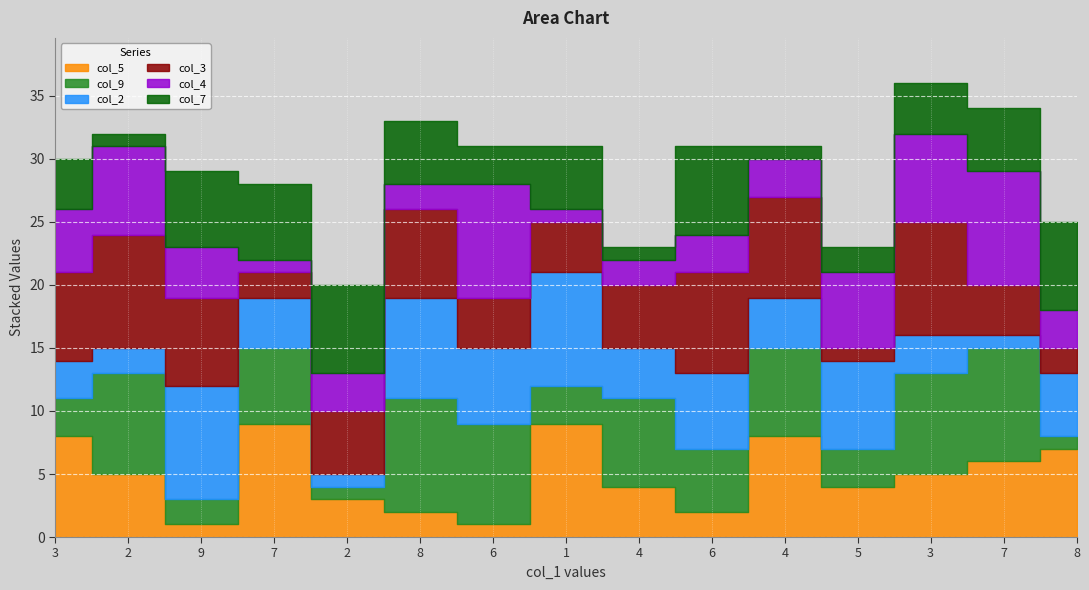

Where do col_2 and col_9 first cross each other?

2 and 9